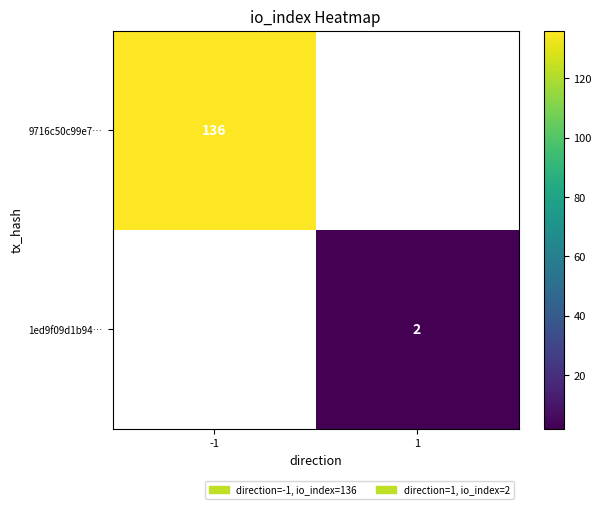

The value of 9716c50c99e7… at -1 is 136. True or false?

True